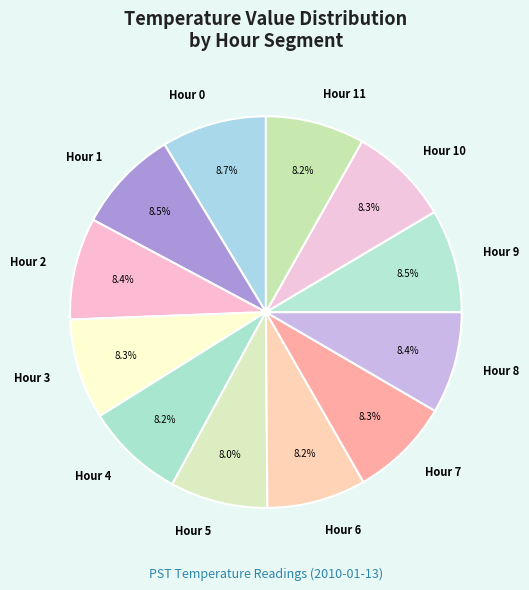

What is the total percentage of Hour 10 and Hour 9?

16.8%